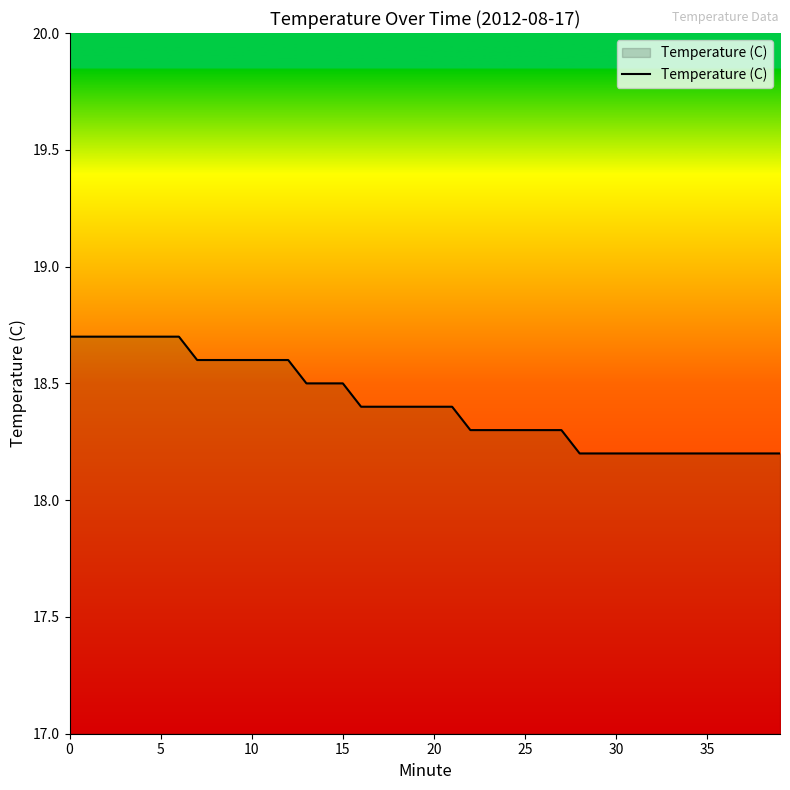

What is the difference between the maximum and minimum values?

0.5